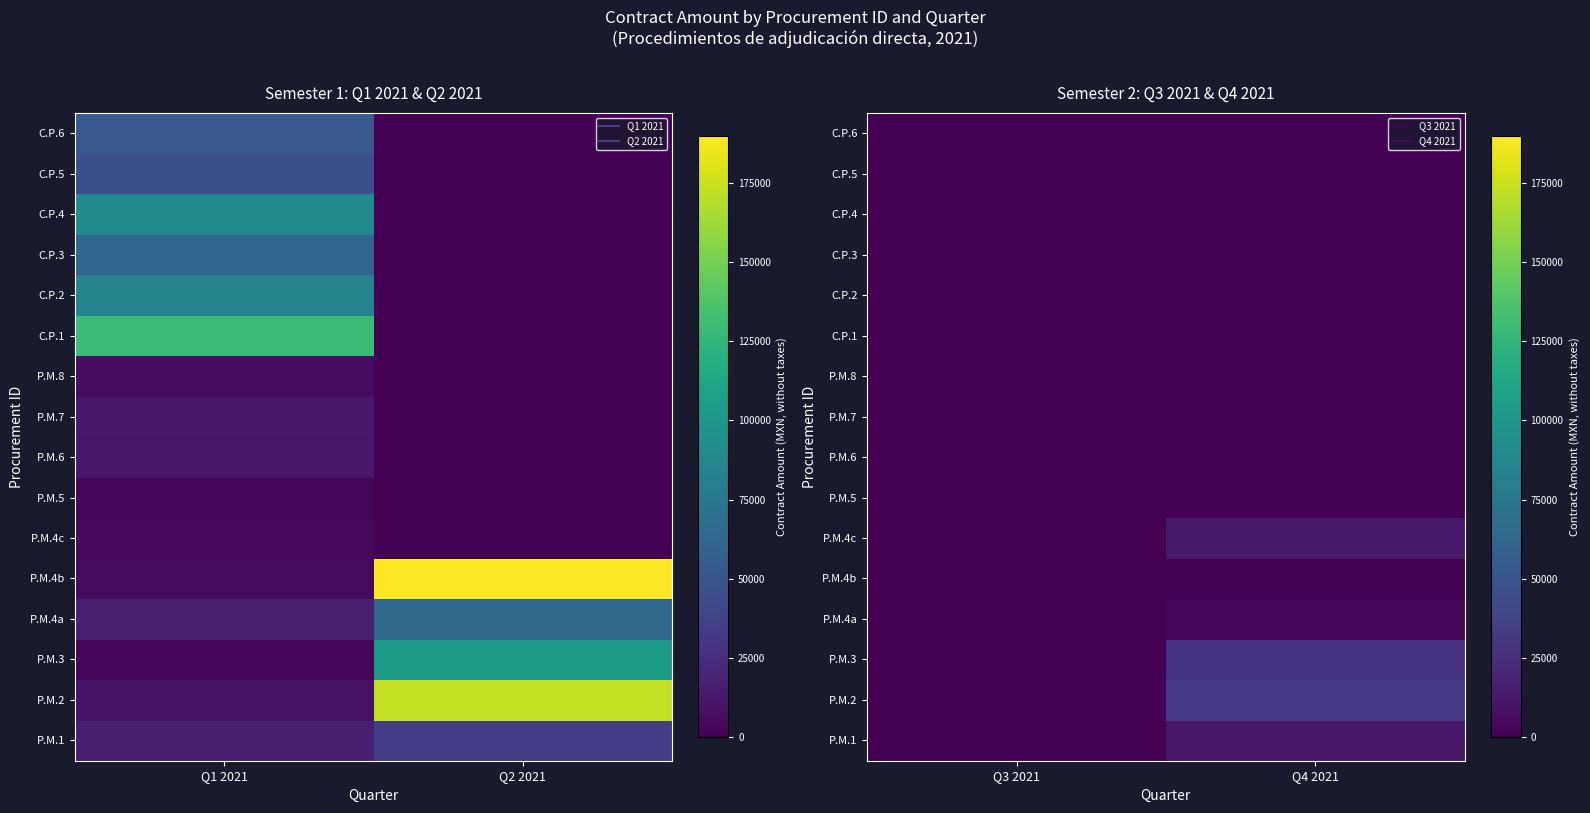

How many values in P.M.4b are above zero?

1